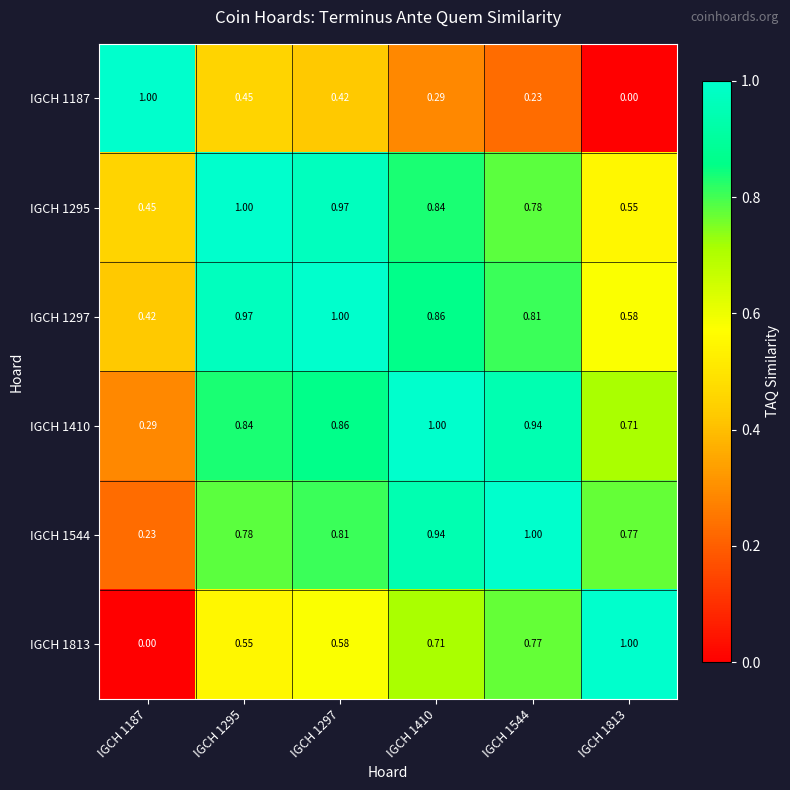

How many distinct data groups are displayed?

6